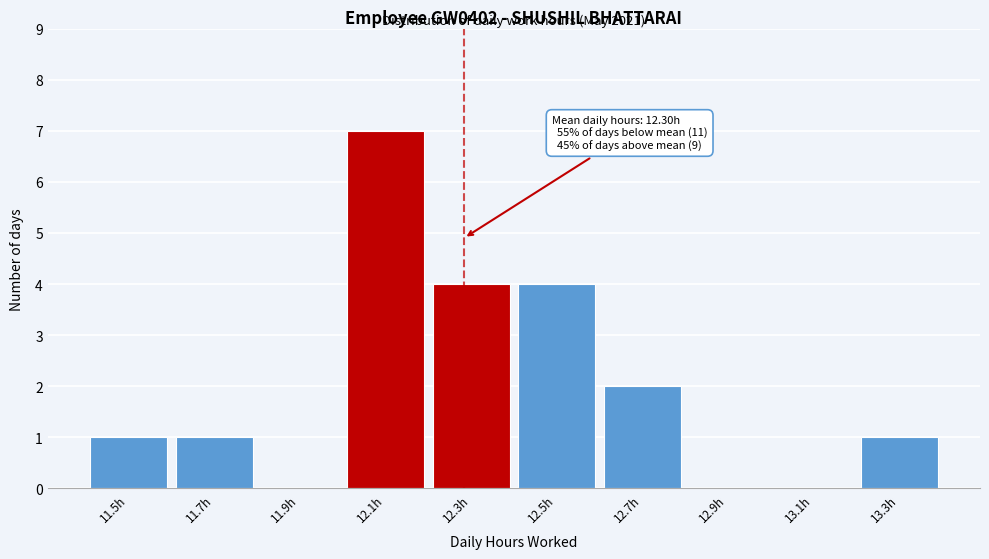

At which category does the chart reach its peak across all series?

12.1h